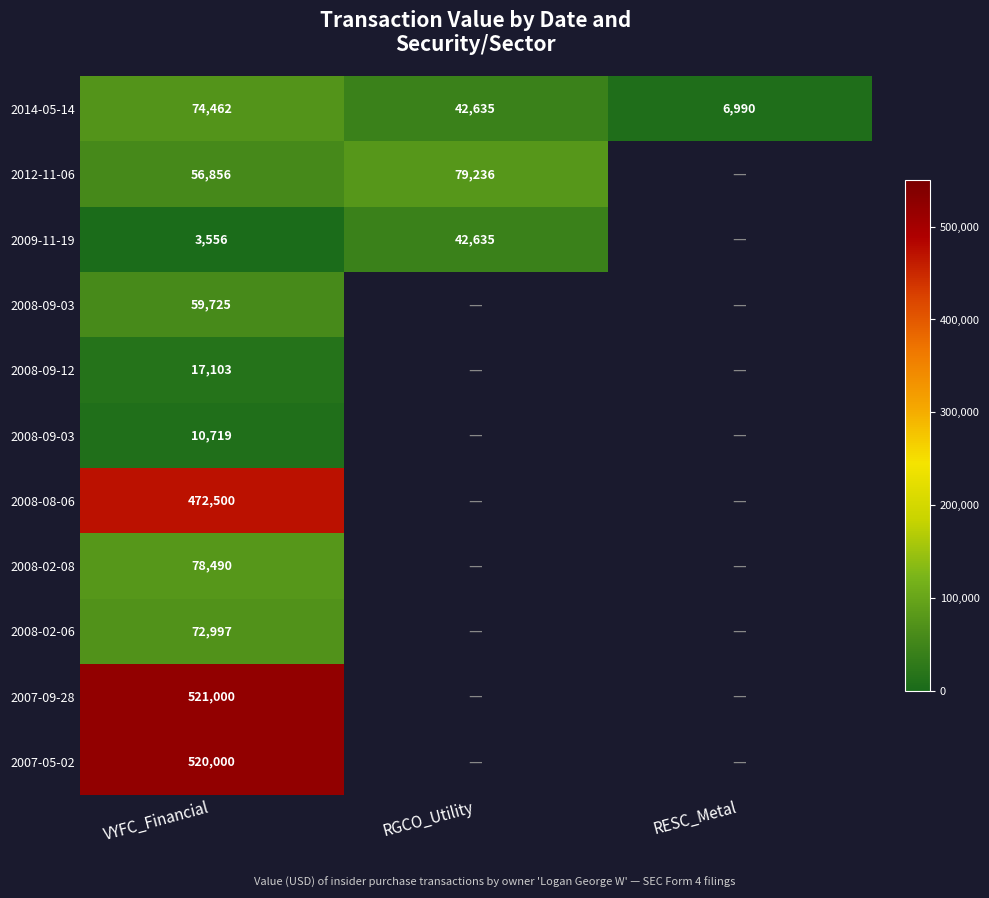

Which label corresponds to the smallest value in the chart?

VYFC_Financial